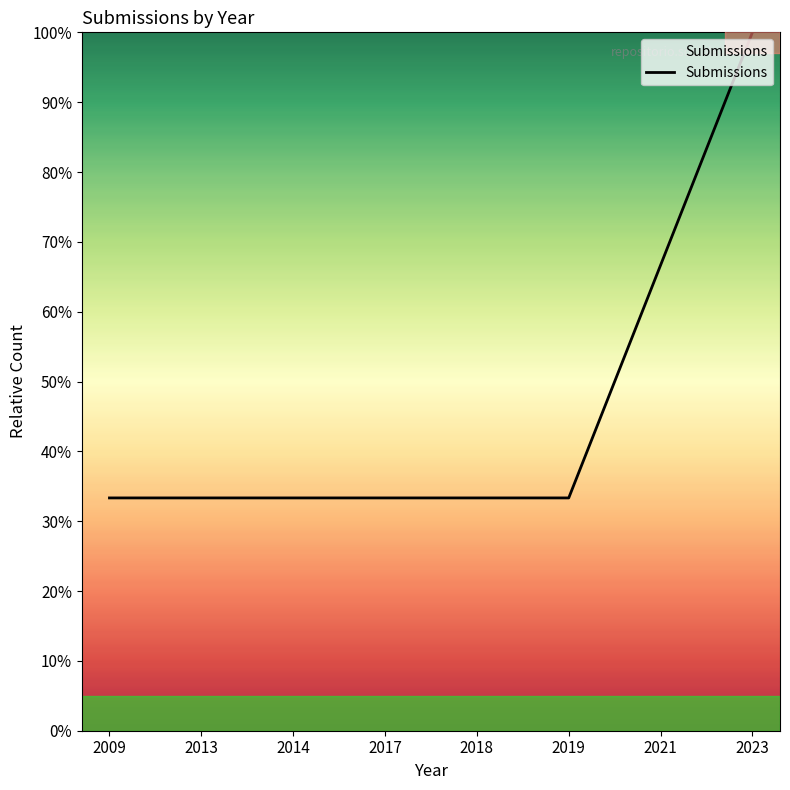

What is the difference between the second highest and second lowest values?

33.3